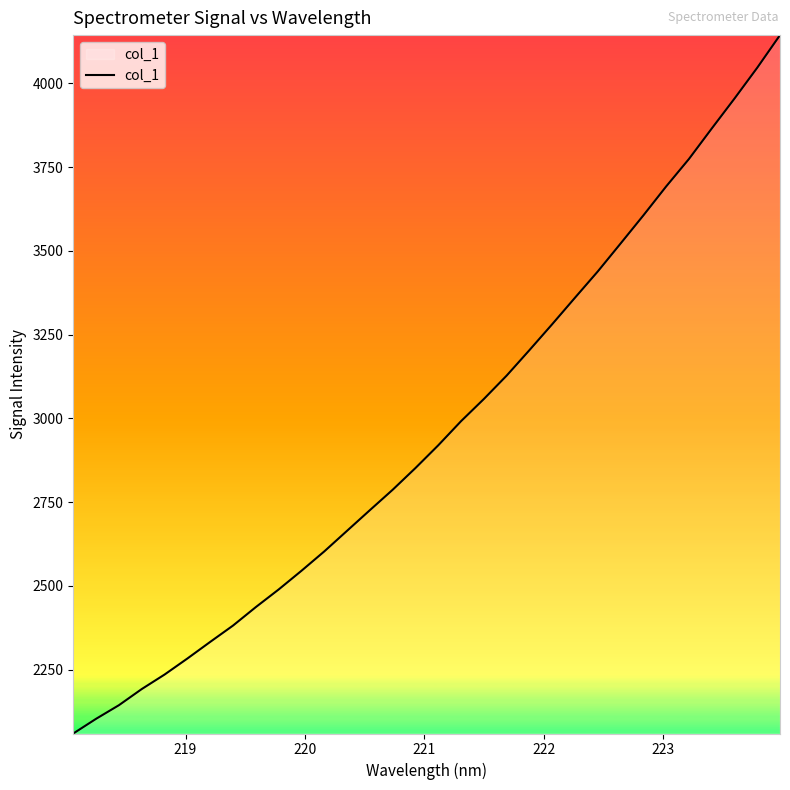

What is the minimum value shown in the chart?

2059.5